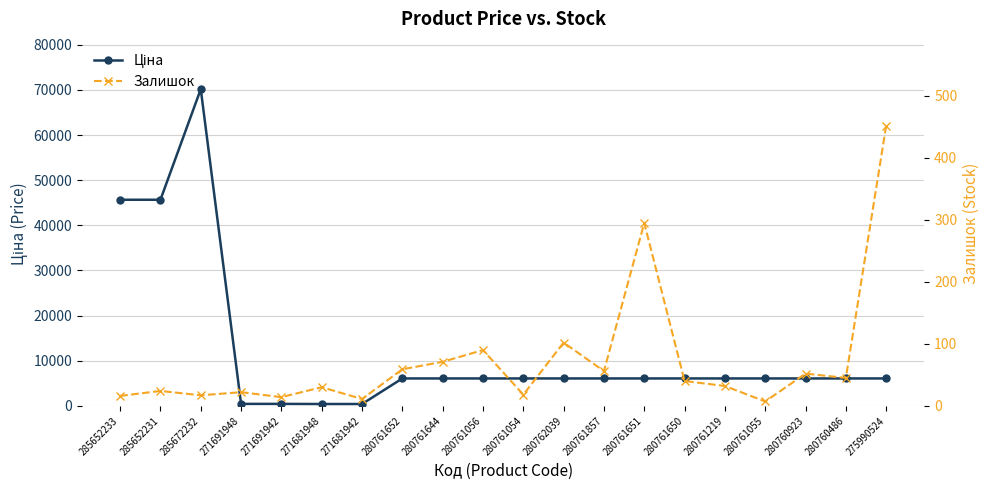

In Залишок, how many points are lower than both neighbors (excluding endpoints)?

7